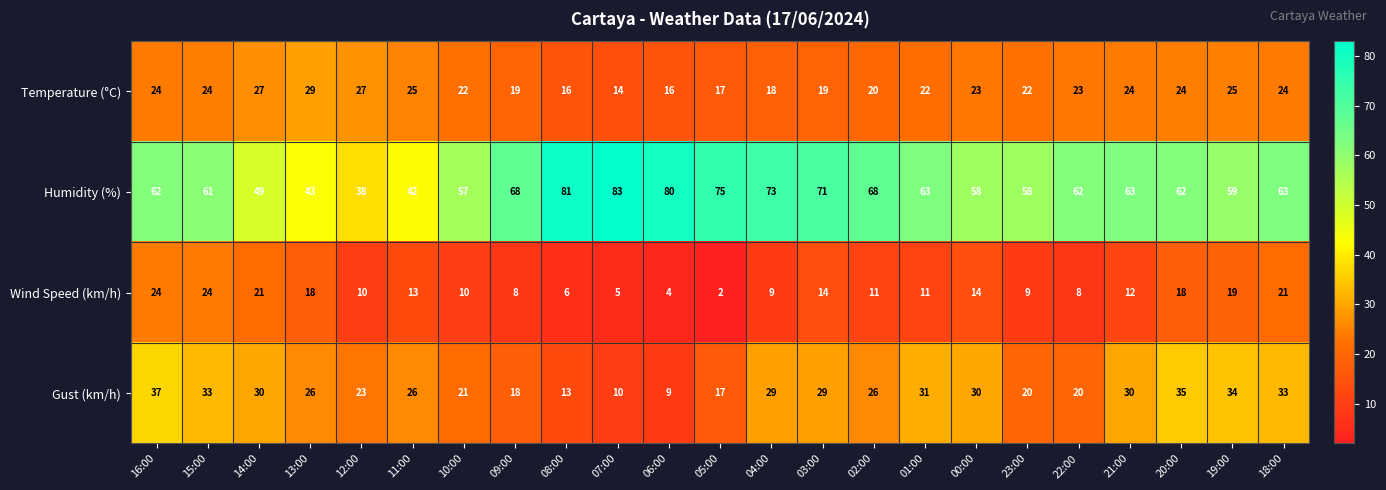

What is the difference between the maximum and minimum values in the Humidity (%) series?

45